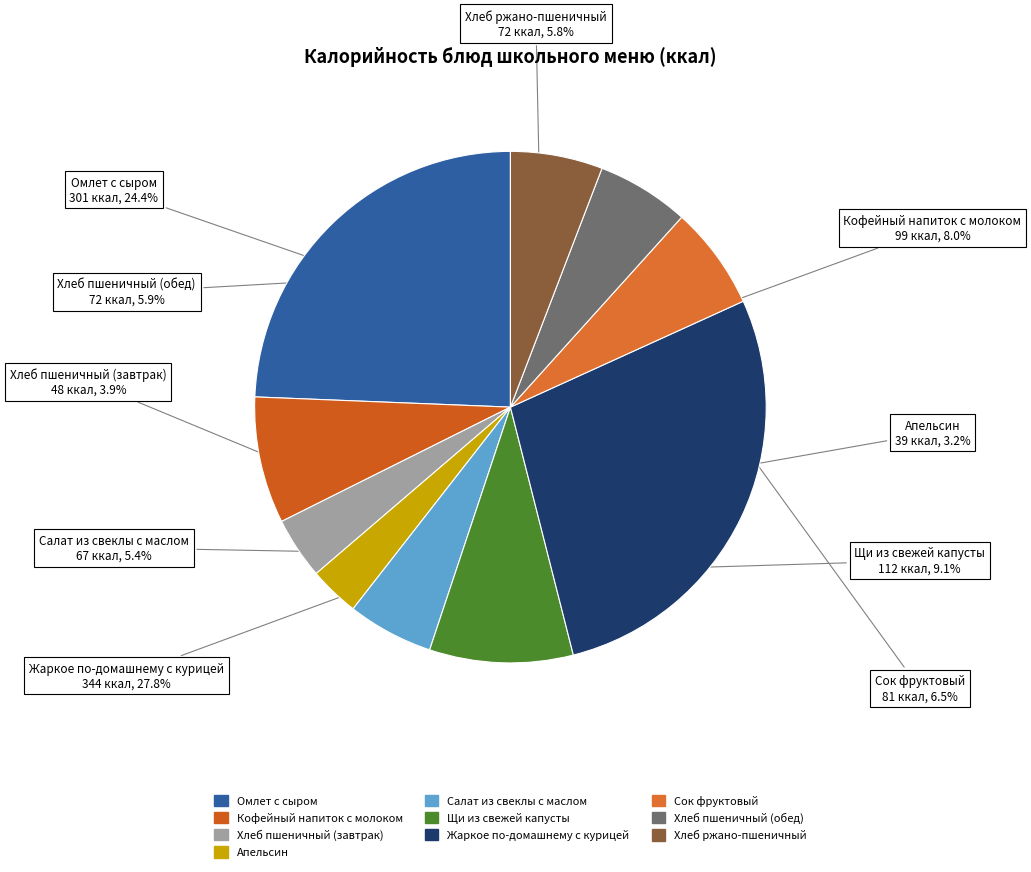

How many segments does this pie chart have?

10